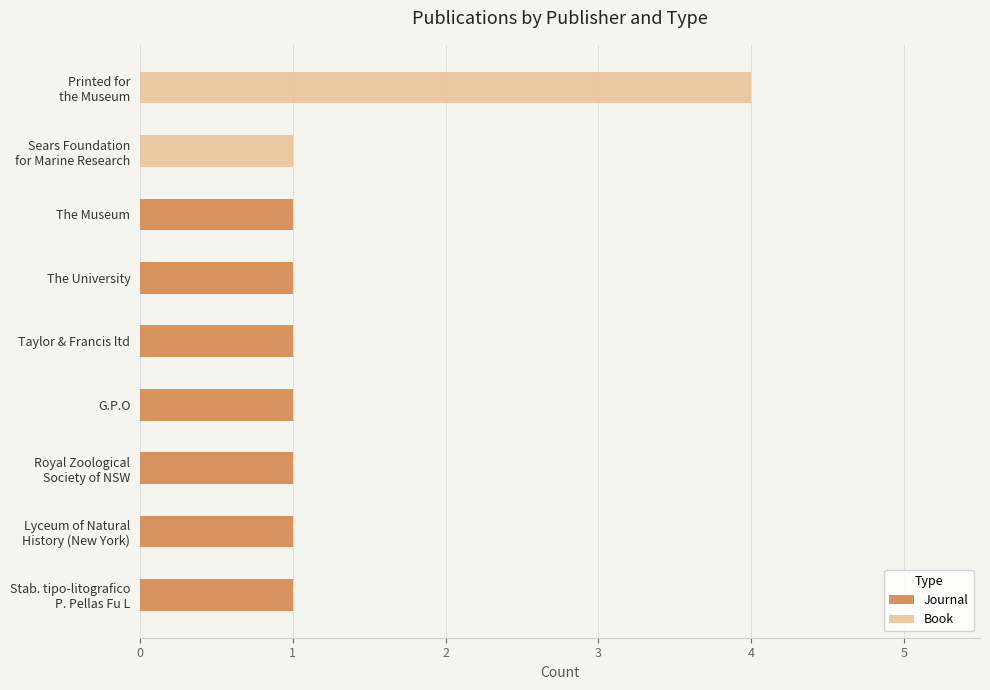

What is the sum of all Journal values?

7